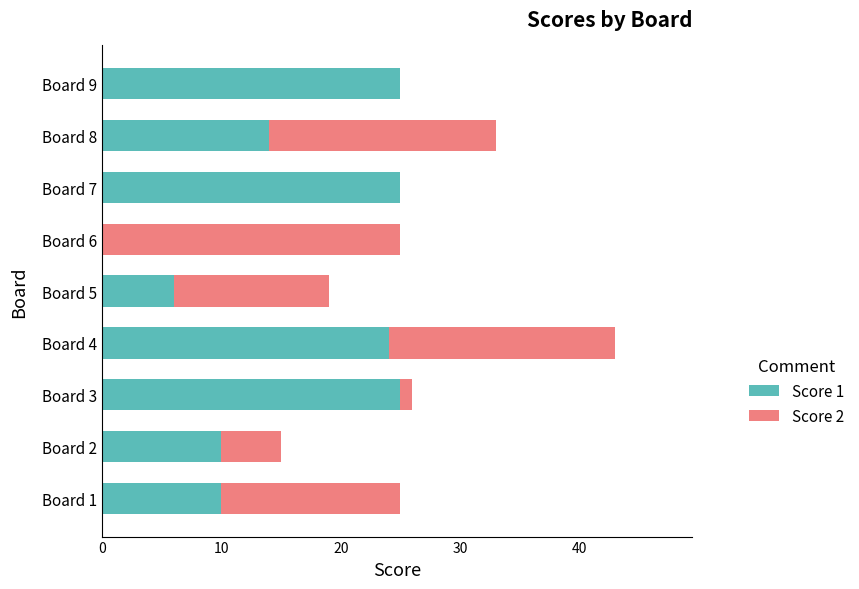

What is the sum of all Score 1 values?

139